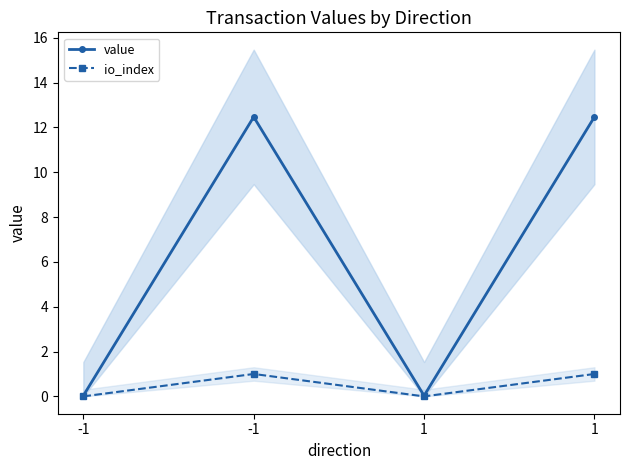

True or false: io_index and value intersect in this chart.

False